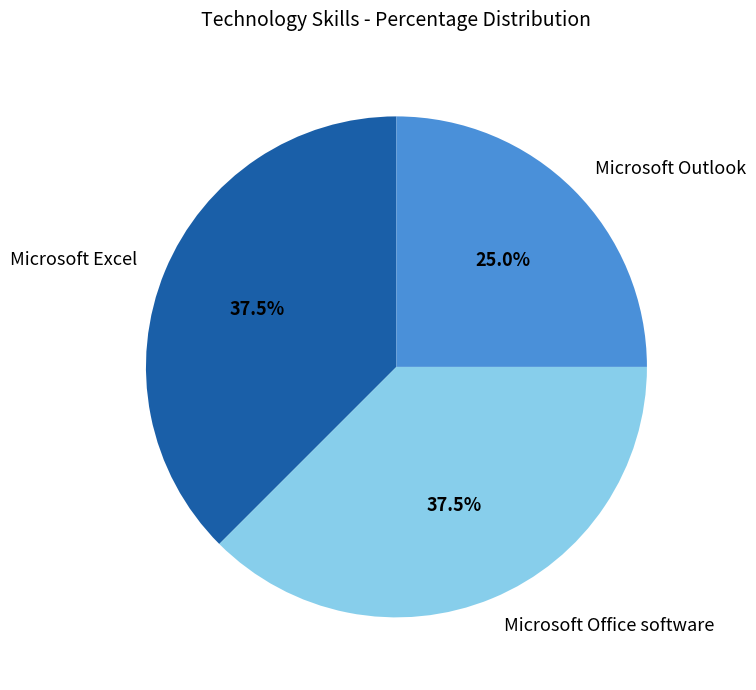

Does Microsoft Excel represent more than half of the total?

No